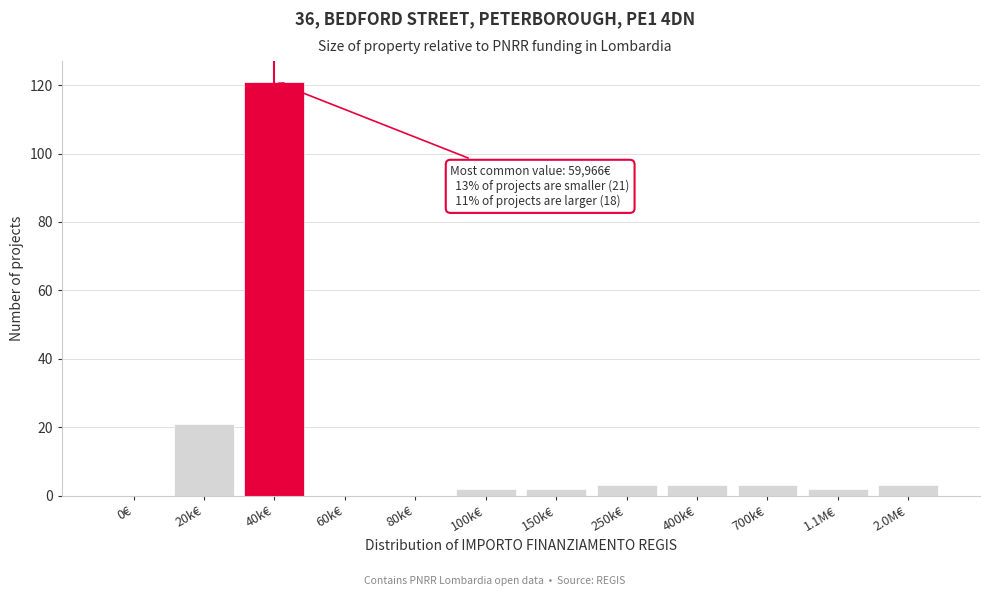

Reading right to left, extract all data points from this chart.

2.0M€=3	1.1M€=2	700k€=3	400k€=3	250k€=3	150k€=2	100k€=2	80k€=0	60k€=0	40k€=121	20k€=21	0€=0